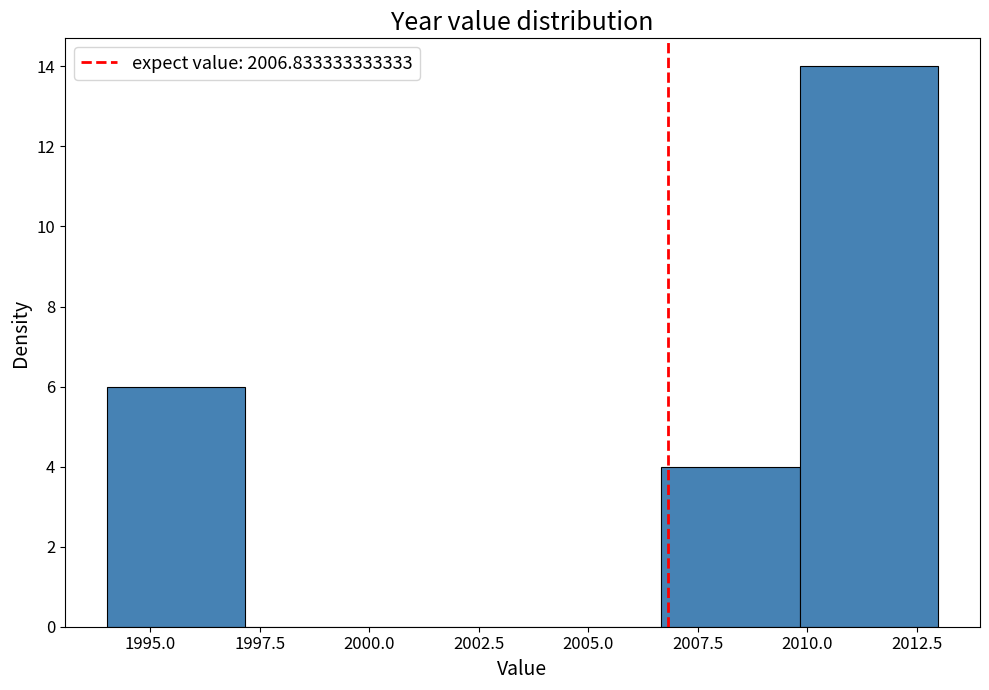

What is the height of the bar covering 2006.5 to 2010.0 on the x-axis? Neither the bar edges nor the heights are printed on the chart, so give them approximately, as read against the axes.

4